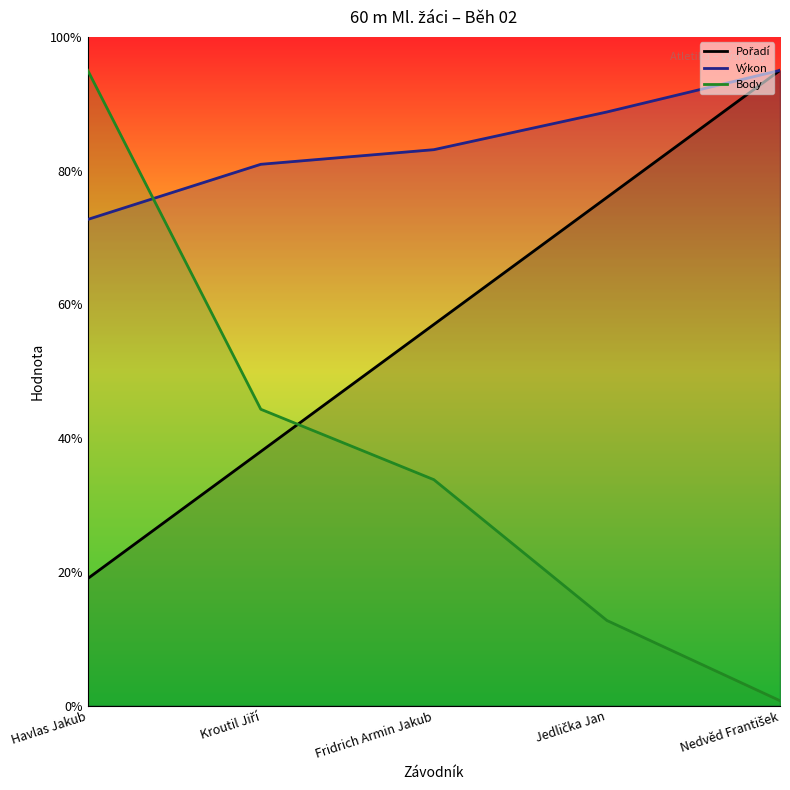

Reading left to right, transcribe all the data shown in this chart.

Pořadí: Havlas Jakub=76.0	Kroutil Jiří=152.0	Fridrich Armin Jakub=228.0	Jedlička Jan=304.0	Nedvěd František=380.0
Výkon: Havlas Jakub=290.8	Kroutil Jiří=323.8	Fridrich Armin Jakub=332.5	Jedlička Jan=355.1	Nedvěd František=380.0
Body: Havlas Jakub=380.0	Kroutil Jiří=177.3	Fridrich Armin Jakub=135.2	Jedlička Jan=50.9	Nedvěd František=2.9